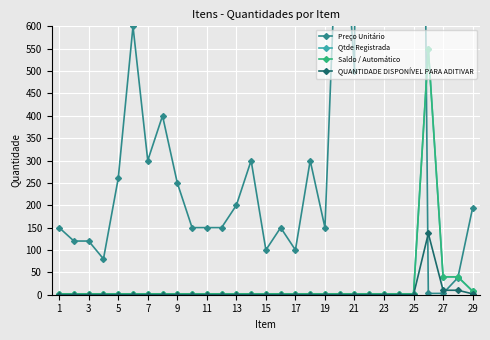

Reading right to left, transcribe all the data shown in this chart.

Preço Unitário: 194.0	38.0	3.0	2.8	3500.0	3000.0	1950.1	8200.0	500.0	1000.0	150.0	300.0	100.0	150.0	100.0	300.0	200.0	150.0	150.0	150.0	250.0	400.0	300.0	600.0	260.0	80.0	120.0	120.0	150.0
Qtde Registrada: 8.0	40.0	40.0	550.0	2.0	2.0	2.0	2.0	2.0	2.0	2.0	2.0	2.0	2.0	2.0	2.0	2.0	2.0	2.0	2.0	2.0	2.0	2.0	2.0	2.0	2.0	2.0	2.0	2.0
Saldo / Automático: 8.0	40.0	40.0	550.0	2.0	2.0	2.0	2.0	2.0	2.0	2.0	2.0	2.0	2.0	2.0	2.0	2.0	2.0	2.0	2.0	2.0	2.0	2.0	2.0	2.0	2.0	2.0	2.0	2.0
QUANTIDADE DISPONÍVEL PARA ADITIVAR: 2.0	10.0	10.0	137.0	0.0	0.0	0.0	0.0	0.0	0.0	0.0	0.0	0.0	0.0	0.0	0.0	0.0	0.0	0.0	0.0	0.0	0.0	0.0	0.0	0.0	0.0	0.0	0.0	0.0